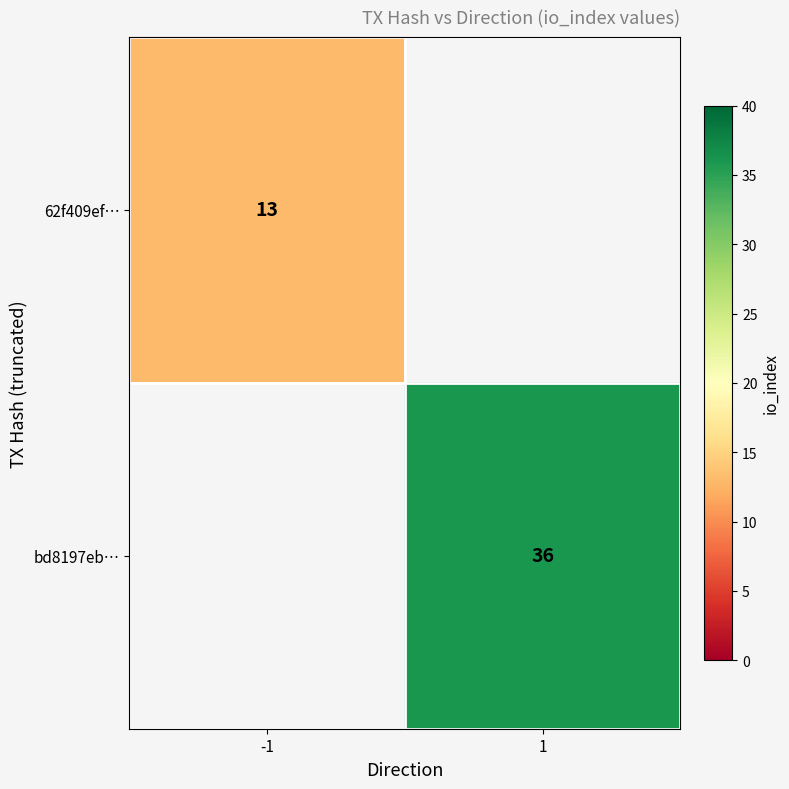

The value of 62f409ef… at -1 is 13. True or false?

True